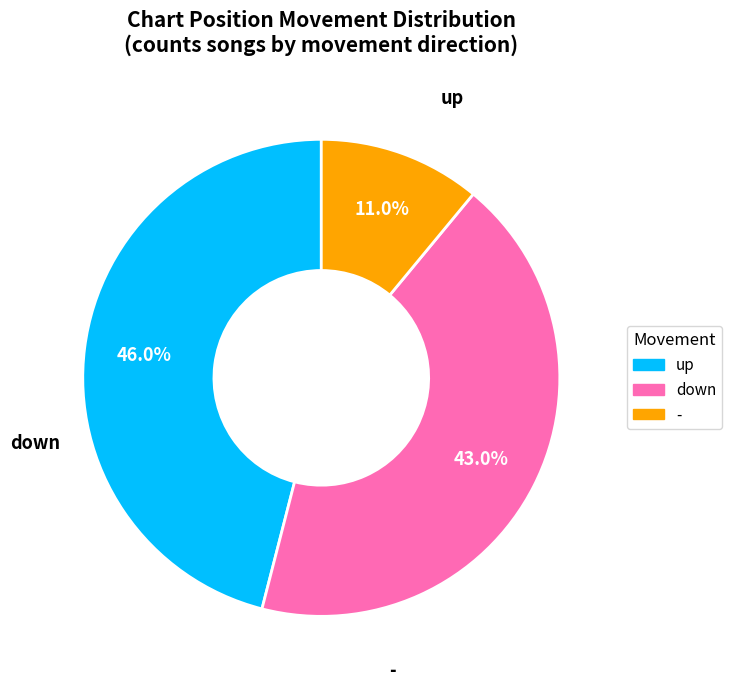

Between - and up, which is larger?

up